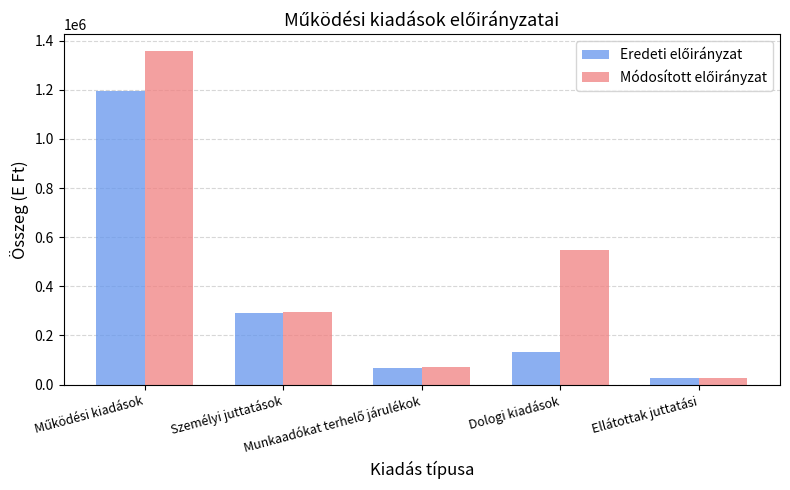

What is the greatest value displayed?

1358583